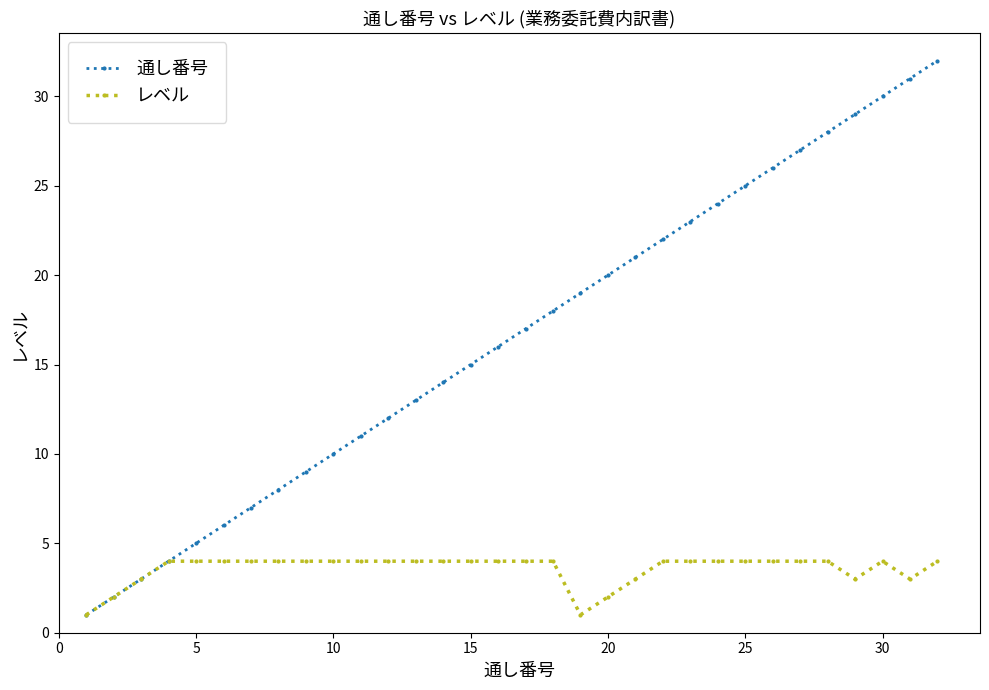

True or false: 通し番号 has more than 2 interior local peaks.

False